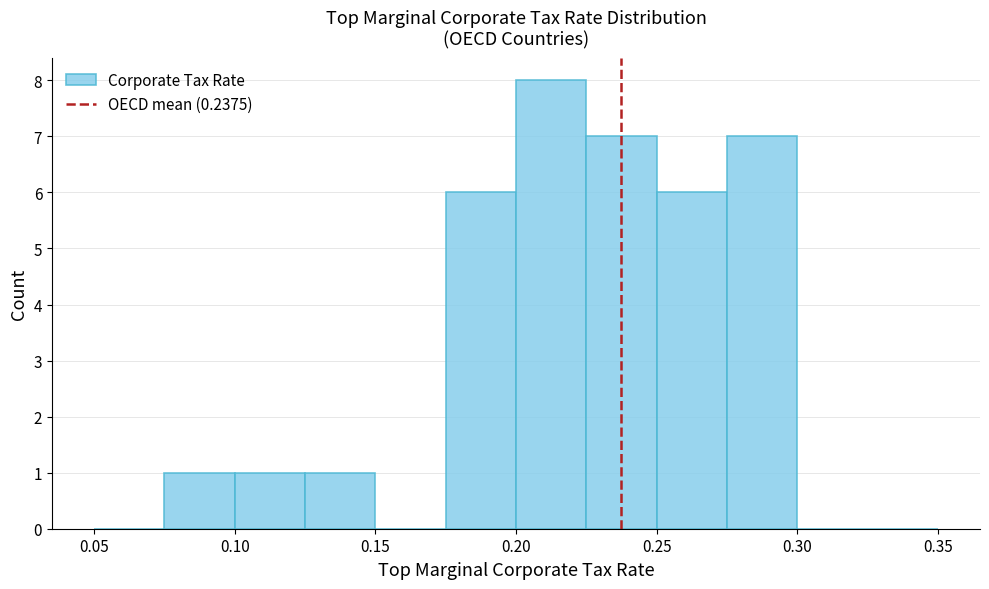

How tall is the bar that spans 0.125 to 0.150 on the x-axis? The values are not printed on the chart, so give them approximately, as read against the axis.

1